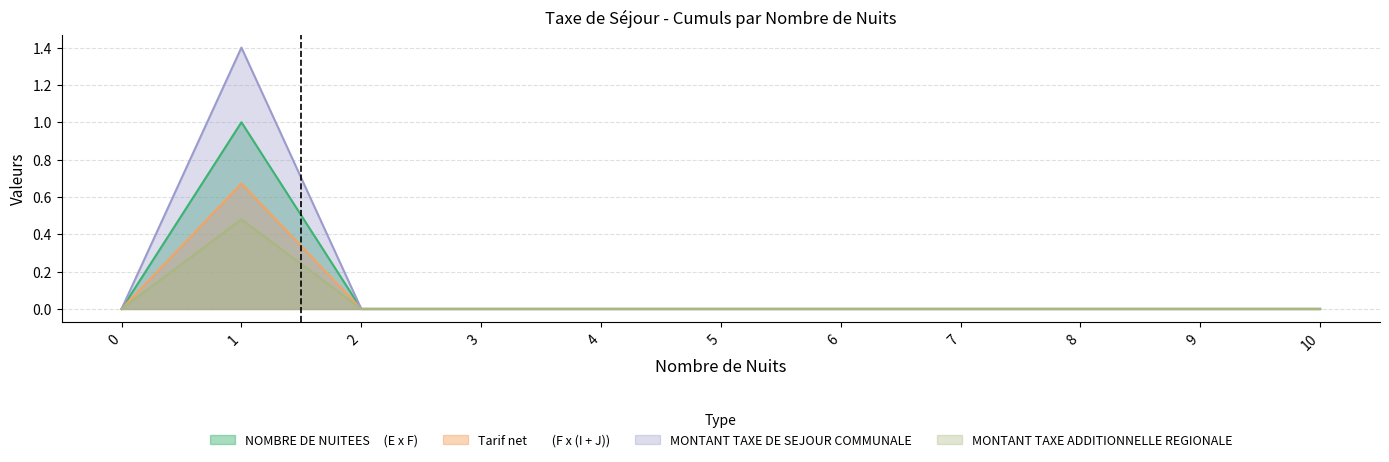

What are all the series names shown in the legend?

NOMBRE DE NUITEES     (E x F), Tarif net         (F x (I + J)), MONTANT TAXE DE SEJOUR COMMUNALE, MONTANT TAXE ADDITIONNELLE REGIONALE